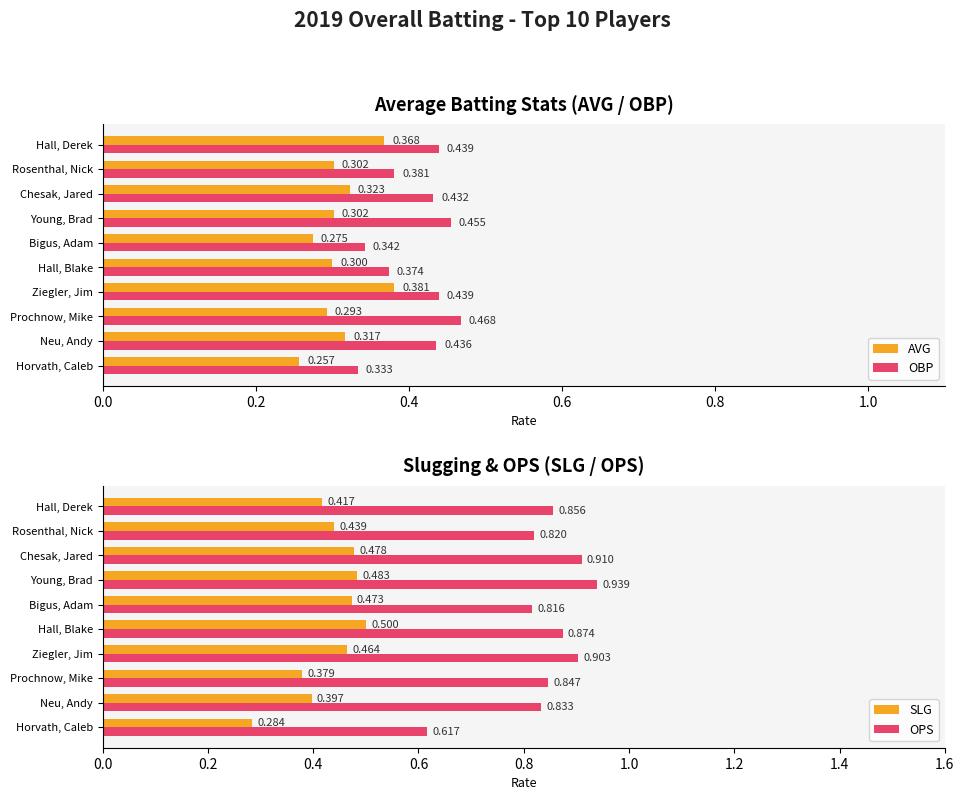

How many groups of bars are there?

10